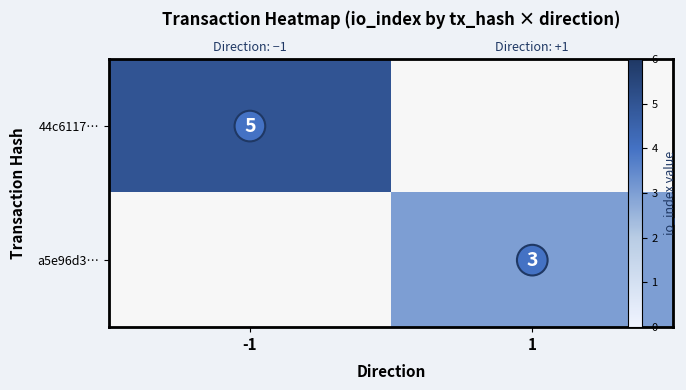

What is the greatest value displayed?

5.0